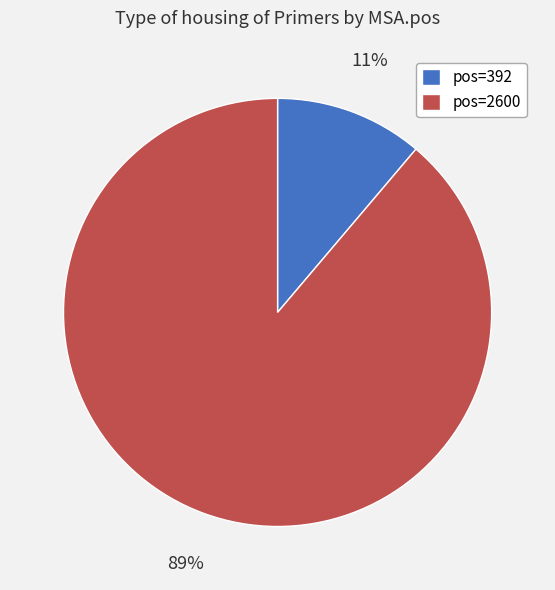

Combined, do pos=2600 and pos=392 account for over 50%?

Yes